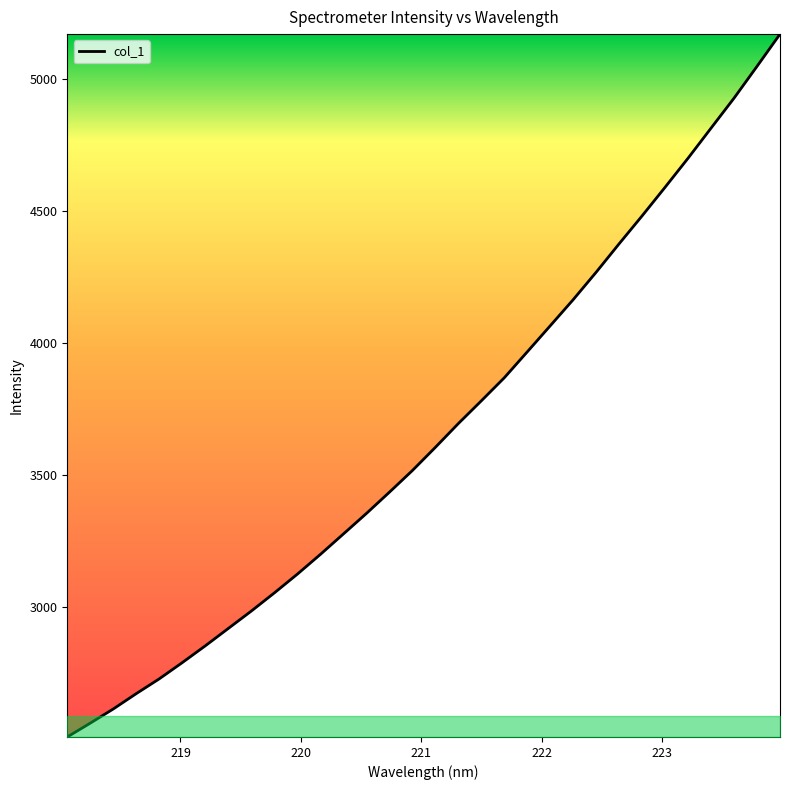

What is the difference between the maximum and minimum values?

2657.6